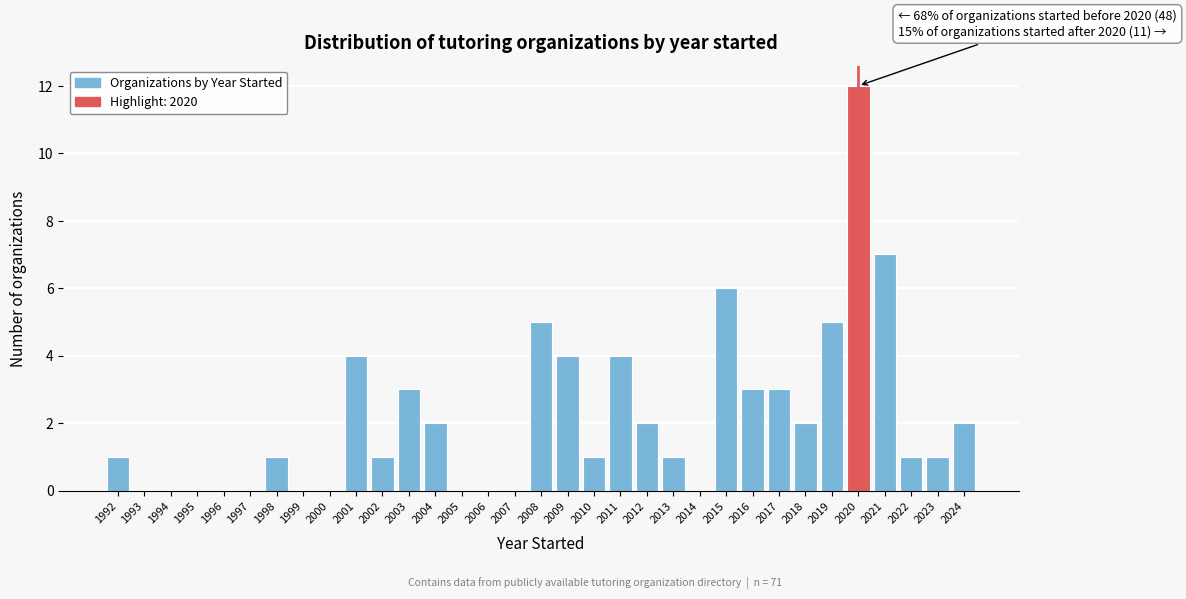

Which range on the x-axis has the tallest bar?

2019.5 to 2020.5